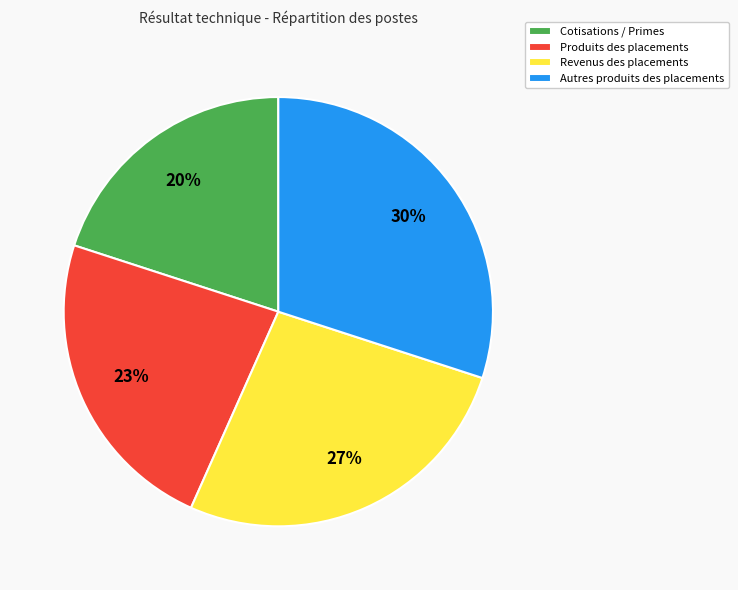

Do Autres produits des placements and Produits des placements together represent more than half of the pie?

Yes